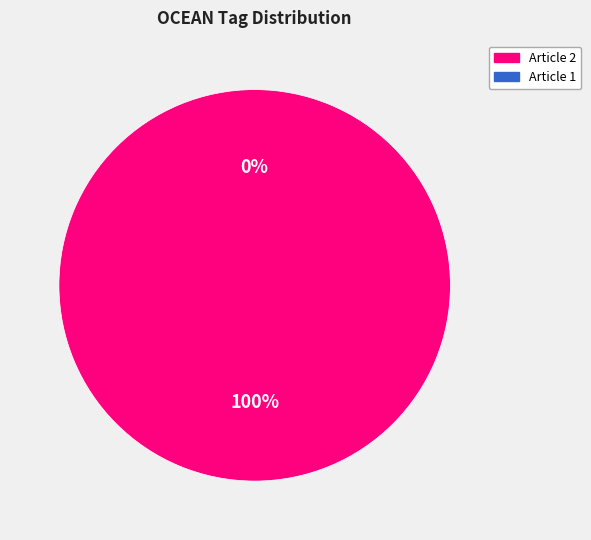

How many segments does this pie chart have?

2